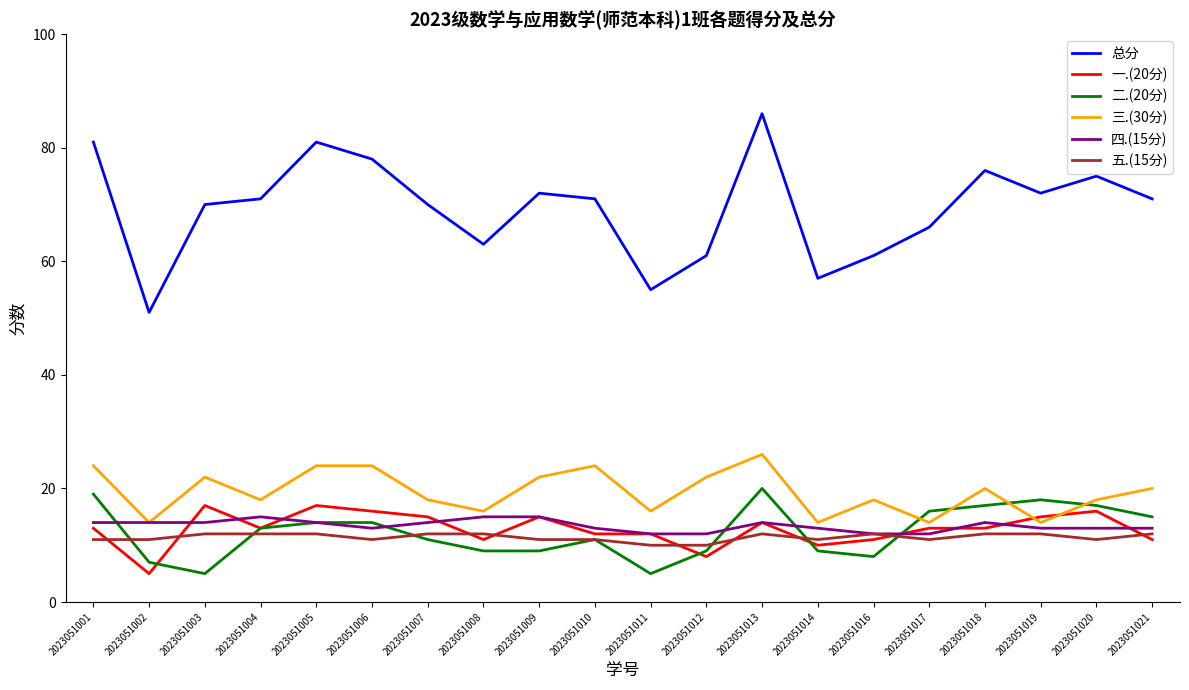

True or false: 五.(15分) and 三.(30分) cross at least once.

False